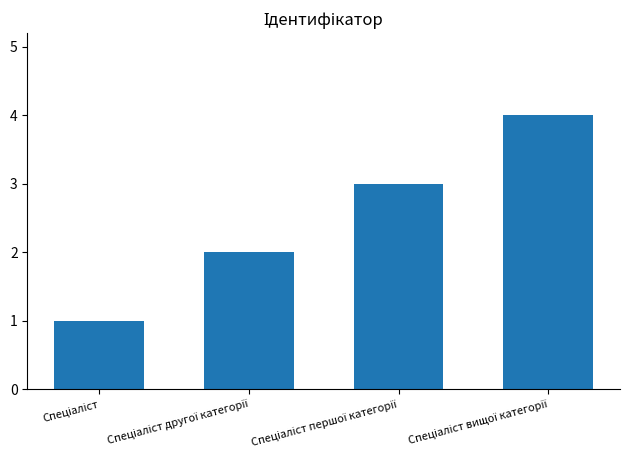

How many values are between 2 and 4?

3